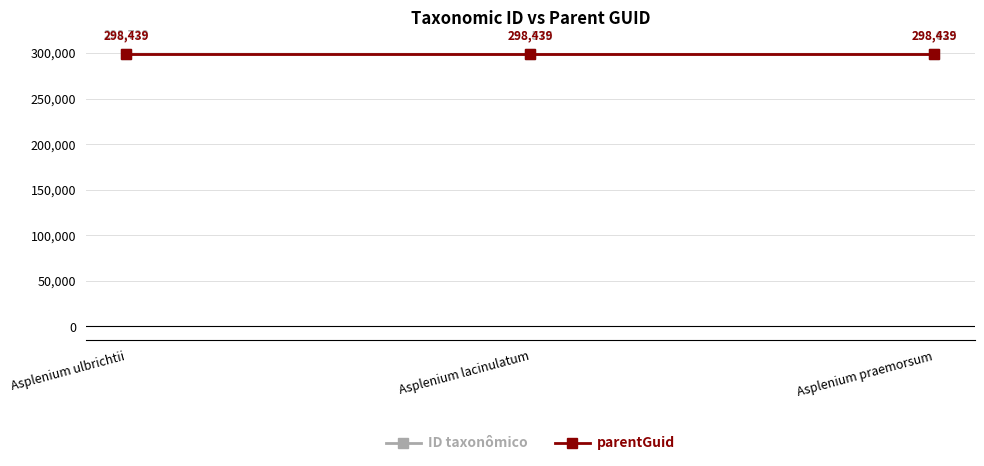

What is the maximum value shown in the chart?

298729